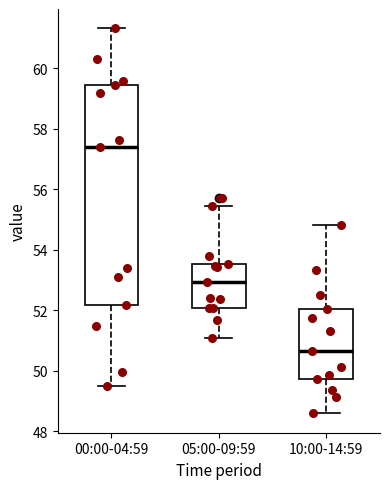

Reading left to right, transcribe this box plot: for each box, give where its median line is, the range the box spans, and where its two whiskers end, as read against the y-axis. The values are not printed on the chart, so give them approximately, as read against the axis.

00:00-04:59: median 57.4, box 52.2 to 59.4, whiskers 49.6 to 61.4
05:00-09:59: median 53.0, box 52.0 to 53.6, whiskers 51.0 to 55.4
10:00-14:59: median 50.6, box 49.8 to 52.0, whiskers 48.6 to 54.8